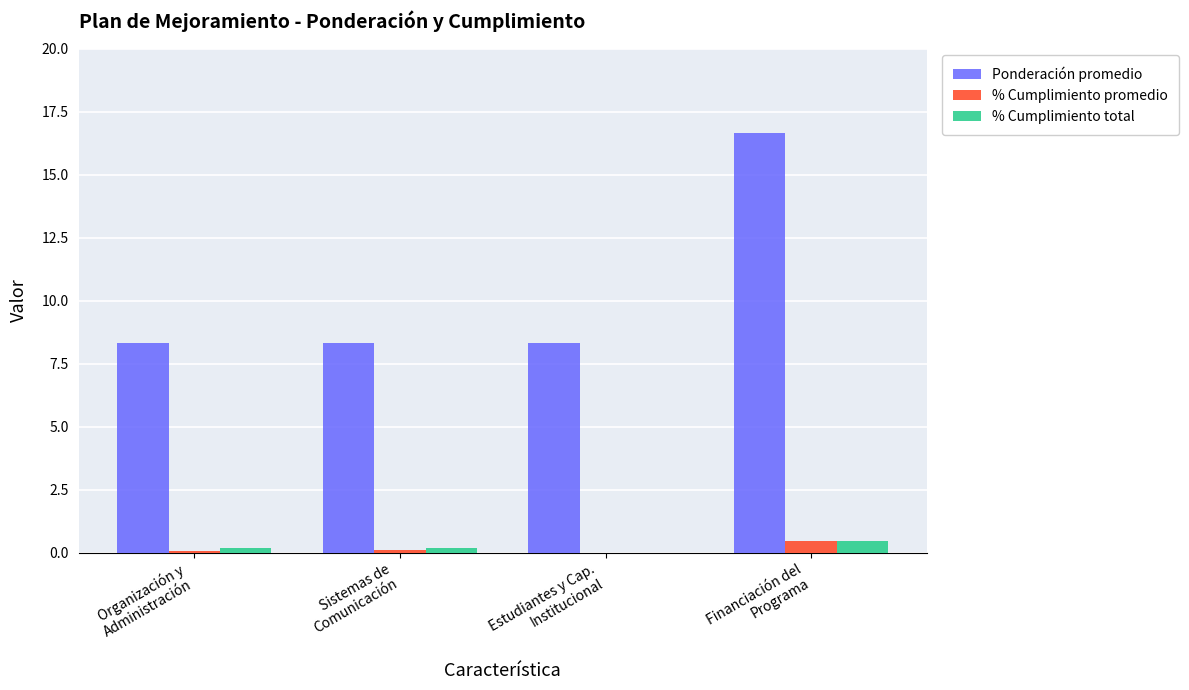

At which category is the sum across all series the highest?

Financiación del
Programa